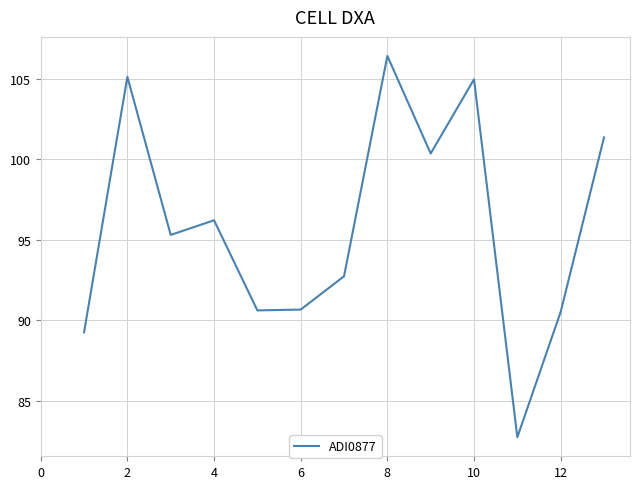

What is the greatest value displayed?

106.4